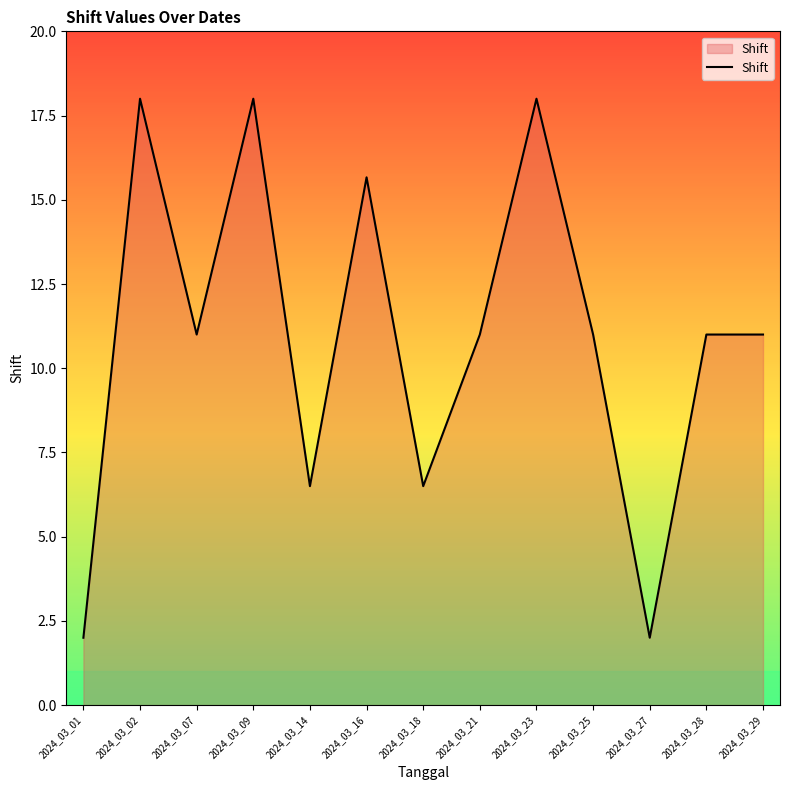

Where is the first local maximum?

2024_03_02